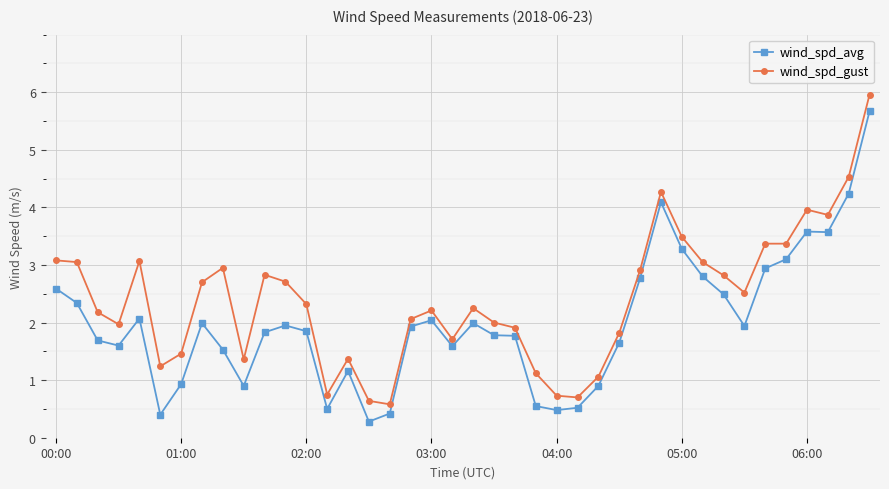

What is the value of the wind_spd_gust point at the 25th from the left?

0.7